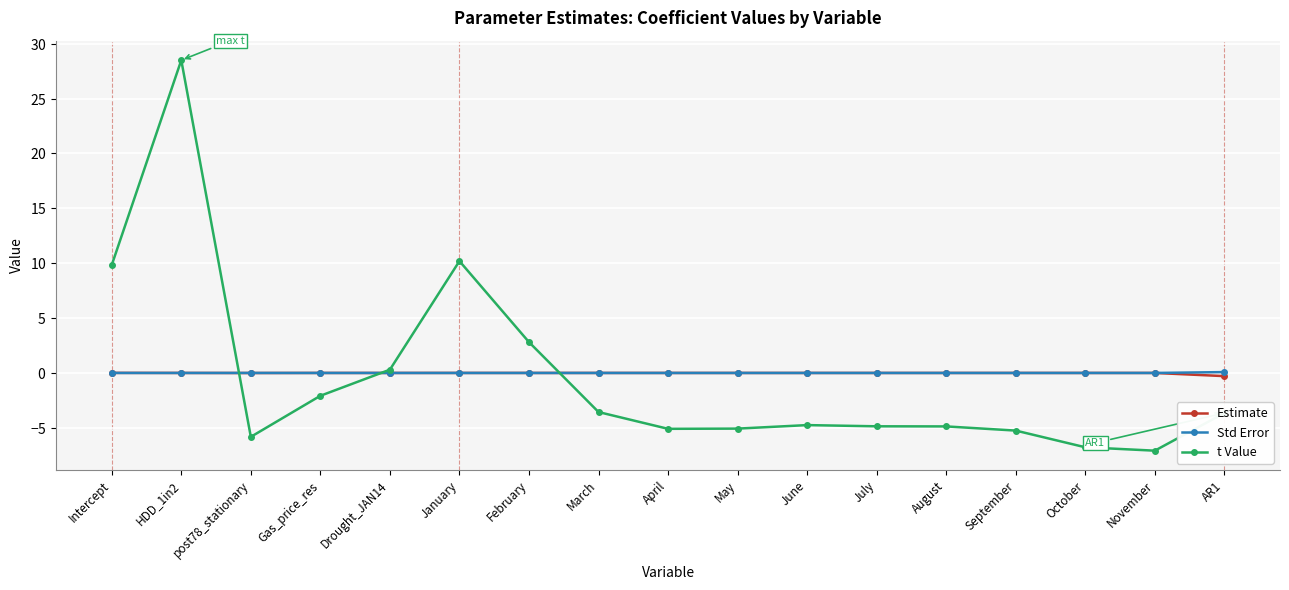

What is the label of the 6th point from the left?

January